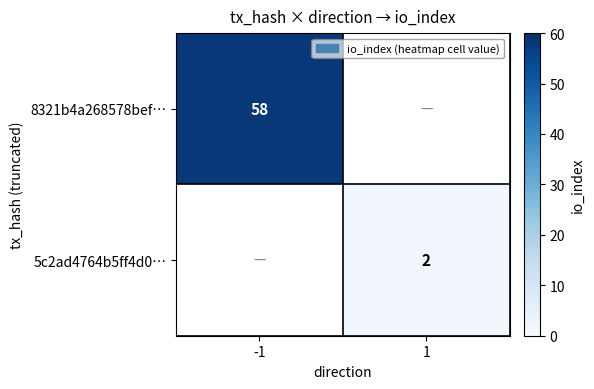

True or false: 8321b4a268578bef… has a value of 99 at -1.

False